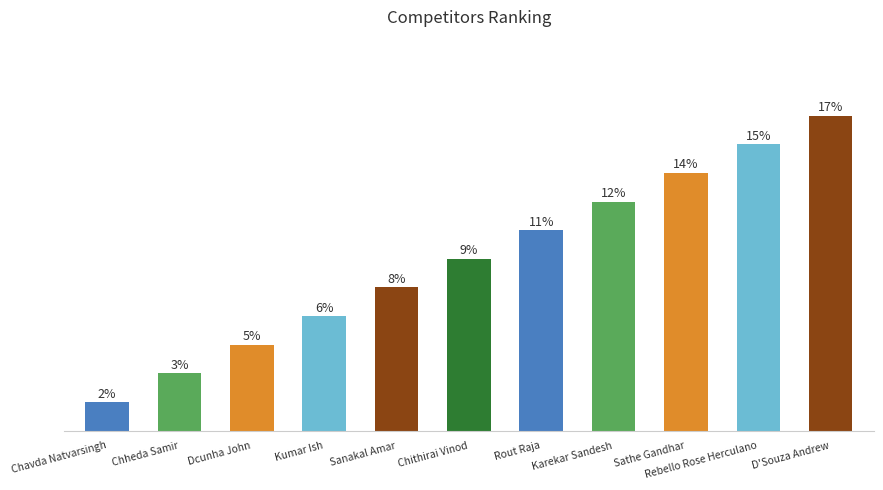

List the labels in order of value, smallest first.

Chavda Natvarsingh, Chheda Samir, Dcunha John, Kumar Ish, Sanakal Amar, Chithirai Vinod, Rout Raja, Karekar Sandesh, Sathe Gandhar, Rebello Rose Herculano, D'Souza Andrew